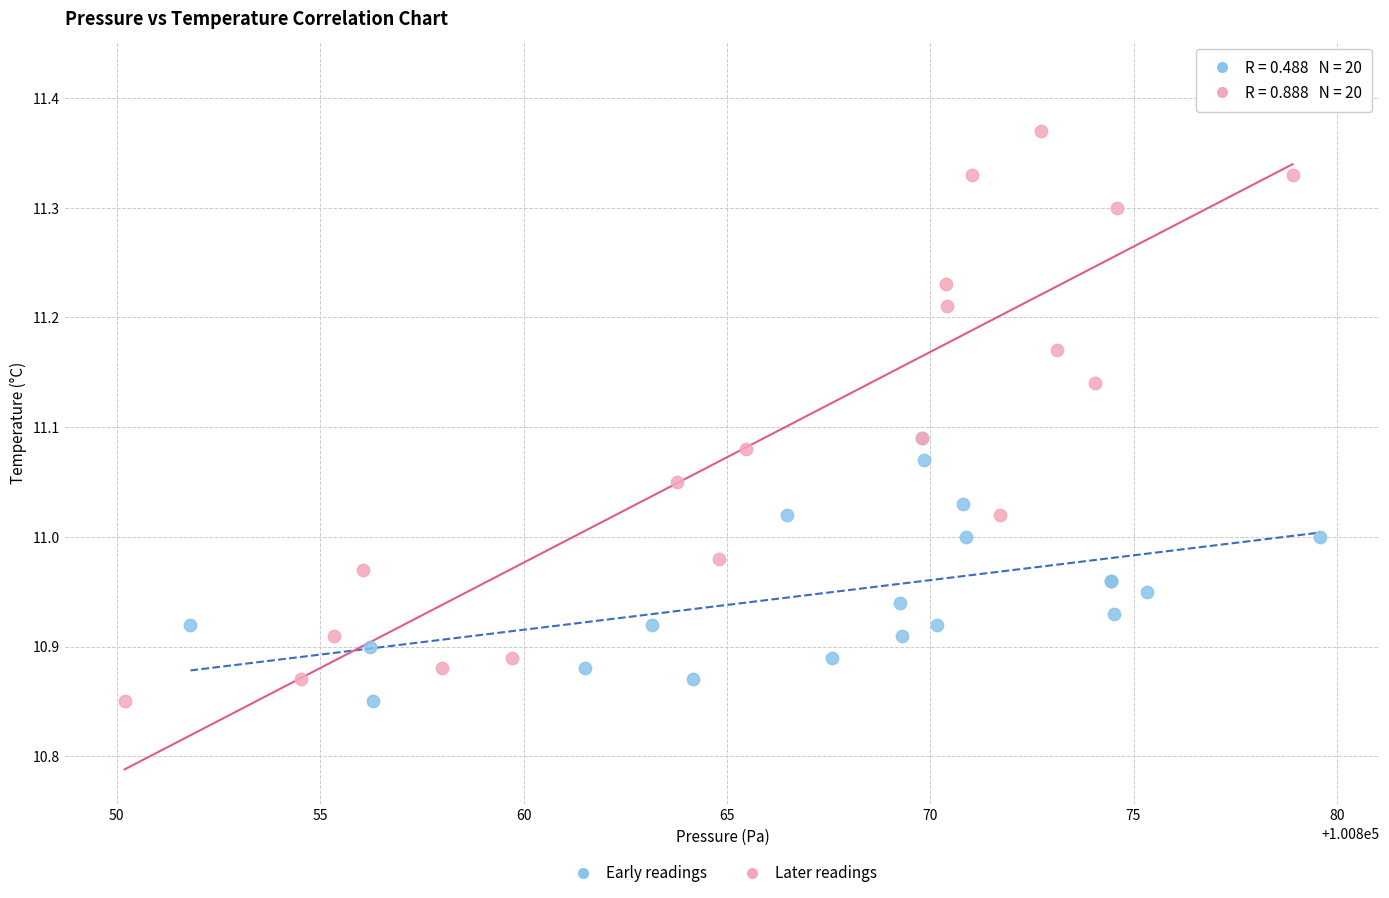

Which series has the largest Y range (max minus min)?

Later readings